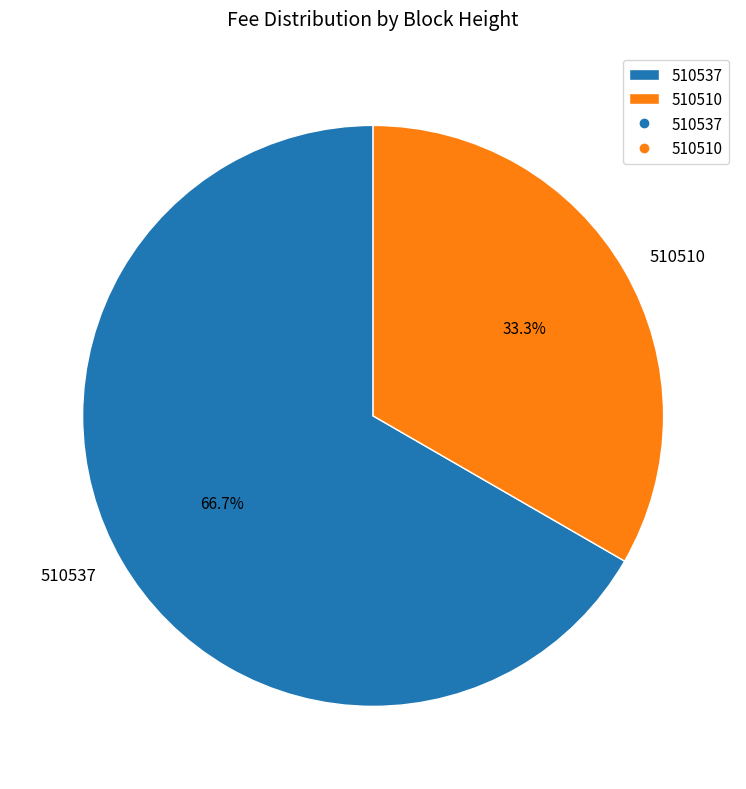

How many segments does this pie chart have?

2